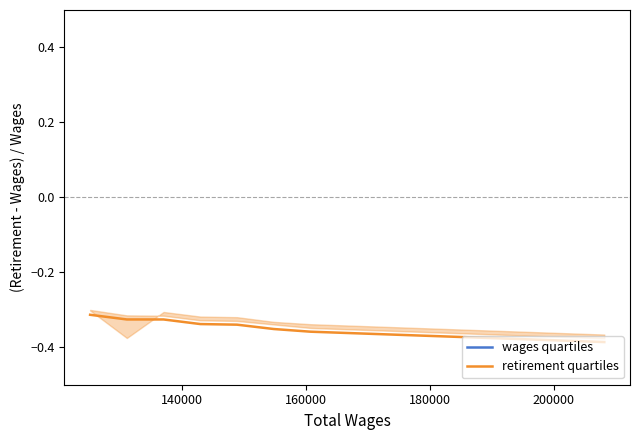

What is the highest value of the retirement quartiles series?

-0.3